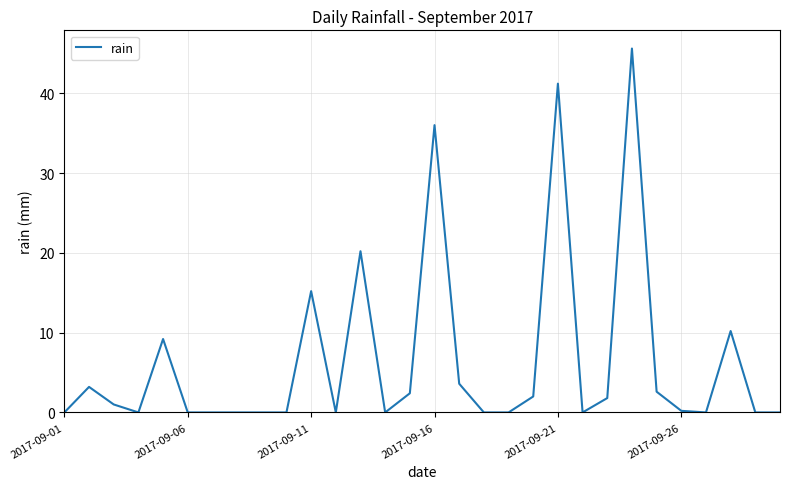

What is the maximum value shown in the chart?

45.6